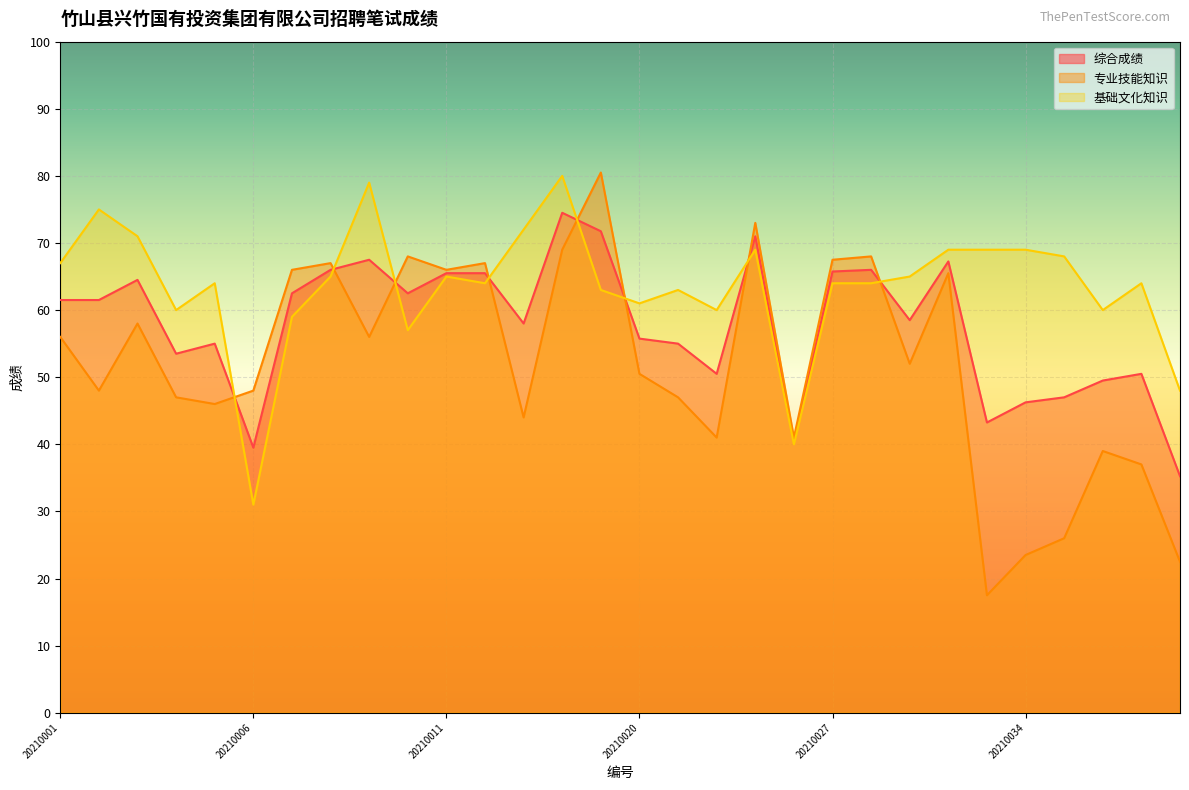

Reading left to right, list all the values displayed in this chart.

综合成绩: 61.5	61.5	64.5	53.5	55.0	39.5	62.5	66.0	67.5	62.5	65.5	65.5	58.0	74.5	71.8	55.8	55.0	50.5	71.0	40.5	65.8	66.0	58.5	67.2	43.2	46.2	47.0	49.5	50.5	35.2
专业技能知识: 56.0	48.0	58.0	47.0	46.0	48.0	66.0	67.0	56.0	68.0	66.0	67.0	44.0	69.0	80.5	50.5	47.0	41.0	73.0	41.0	67.5	68.0	52.0	65.5	17.5	23.5	26.0	39.0	37.0	22.5
基础文化知识: 67.0	75.0	71.0	60.0	64.0	31.0	59.0	65.0	79.0	57.0	65.0	64.0	72.0	80.0	63.0	61.0	63.0	60.0	69.0	40.0	64.0	64.0	65.0	69.0	69.0	69.0	68.0	60.0	64.0	48.0